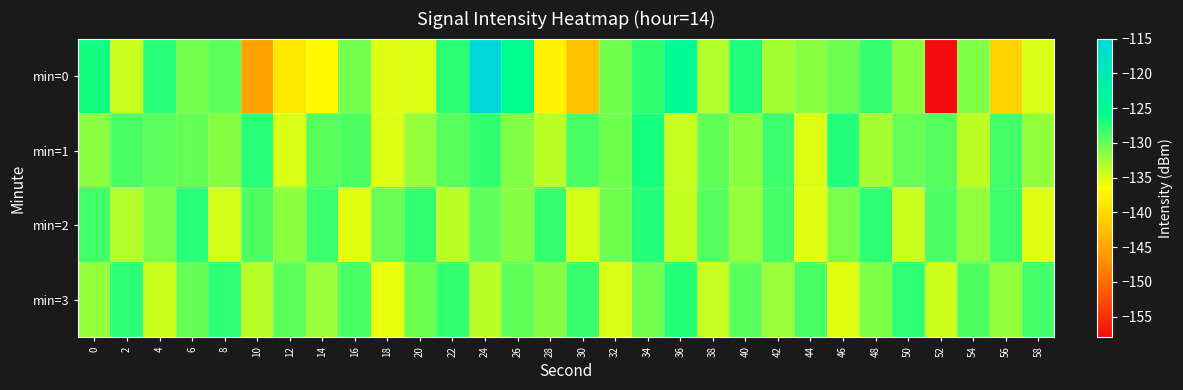

Which series has the widest spread of values?

min=0